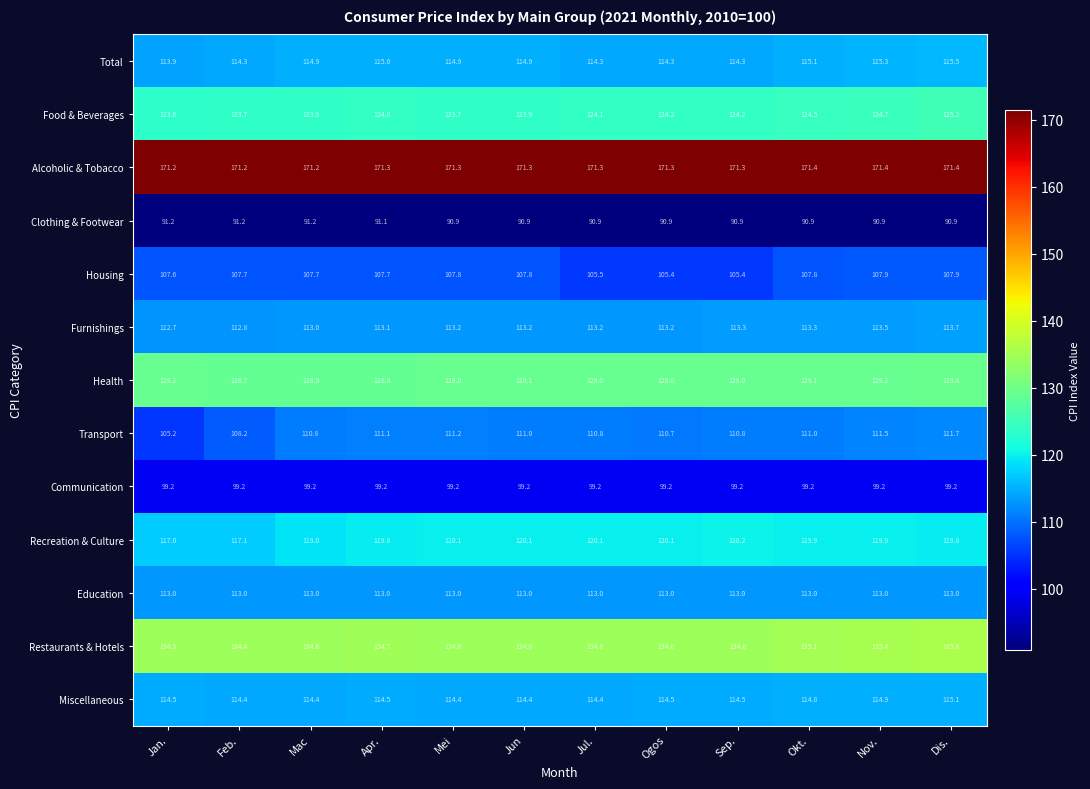

Rank the series by their maximum value, from highest to lowest.

Alcoholic & Tobacco, Restaurants & Hotels, Health, Food & Beverages, Recreation & Culture, Total, Miscellaneous, Furnishings, Education, Transport, Housing, Communication, Clothing & Footwear